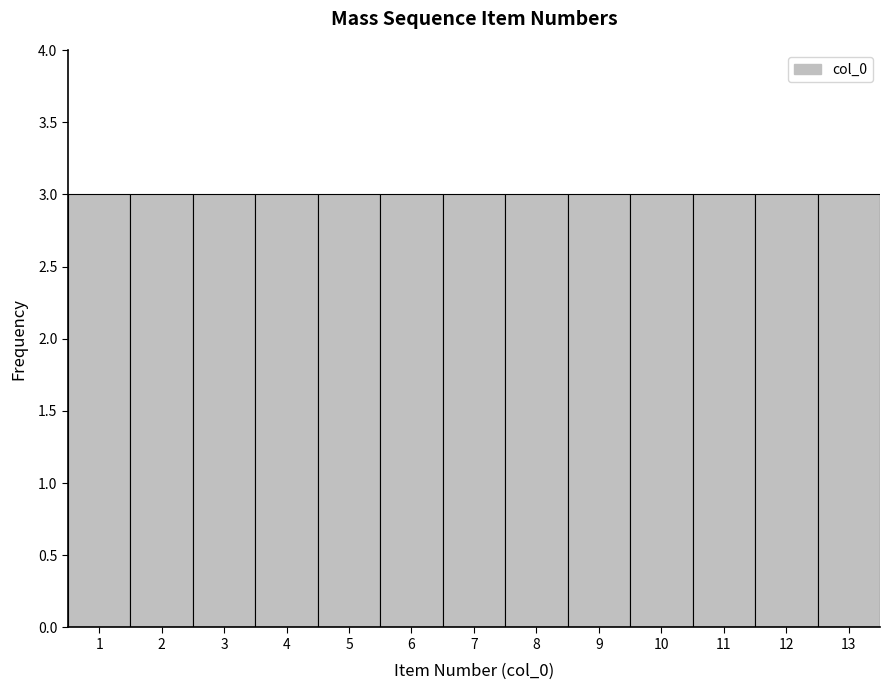

Reading left to right, transcribe this chart: for each bar, give the range it covers on the x-axis and its height. The values are not printed on the chart, so give them approximately, as read against the axis.

0.5 to 1.5: 3
1.5 to 2.5: 3
2.5 to 3.5: 3
3.5 to 4.5: 3
4.5 to 5.5: 3
5.5 to 6.5: 3
6.5 to 7.5: 3
7.5 to 8.5: 3
8.5 to 9.5: 3
9.5 to 10.5: 3
10.5 to 11.5: 3
11.5 to 12.5: 3
12.5 to 13.5: 3